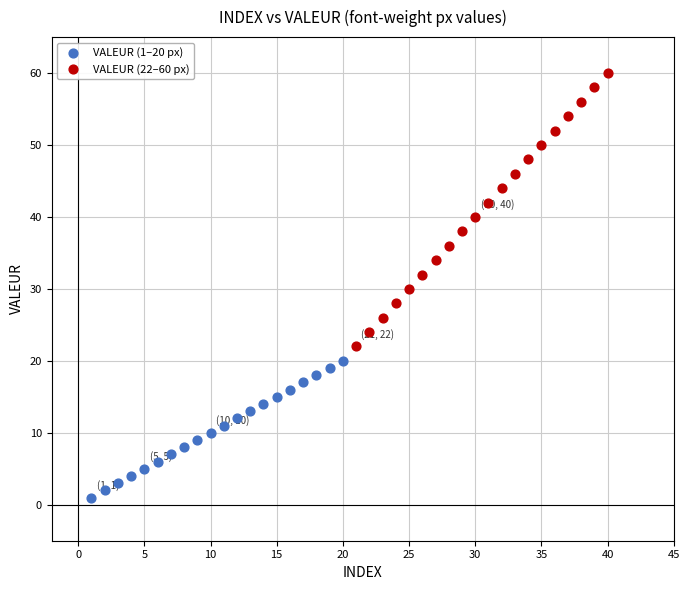

Which series contains the highest Y value?

VALEUR (22–60 px)